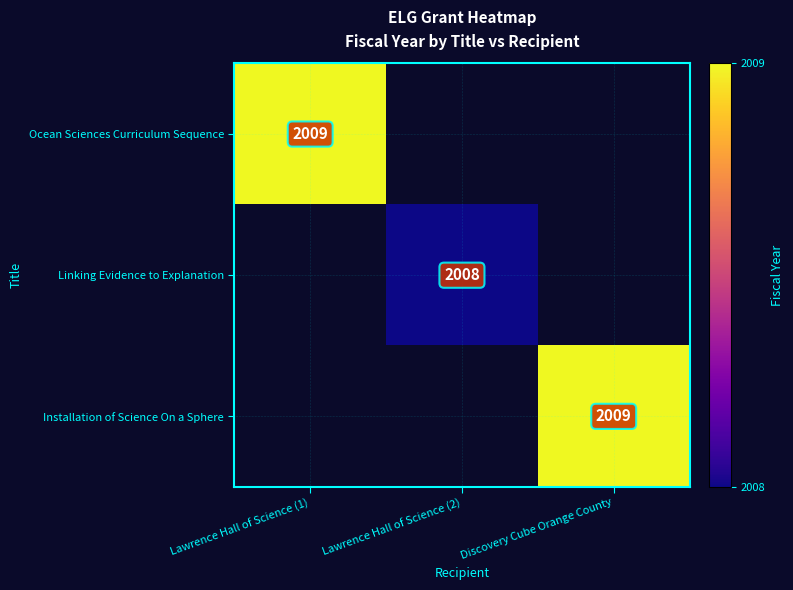

At how many categories does at least one series exceed 2008?

2